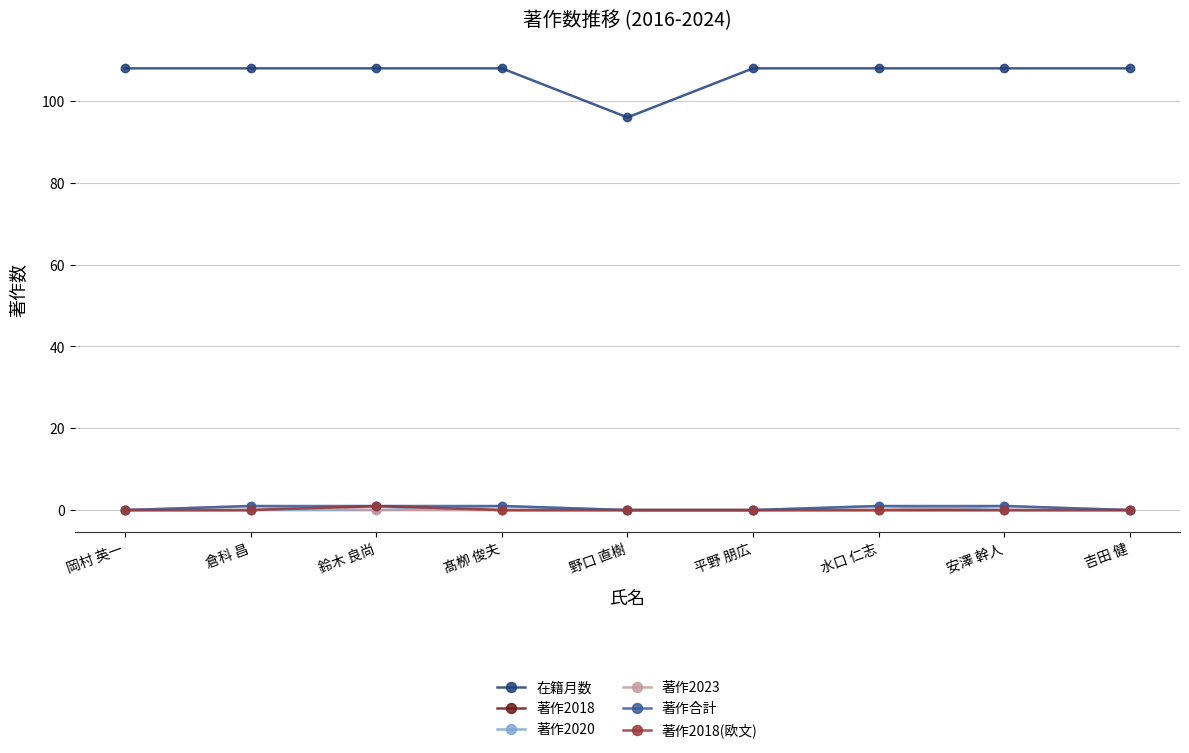

Is this an area chart (filled region under the line)?

No